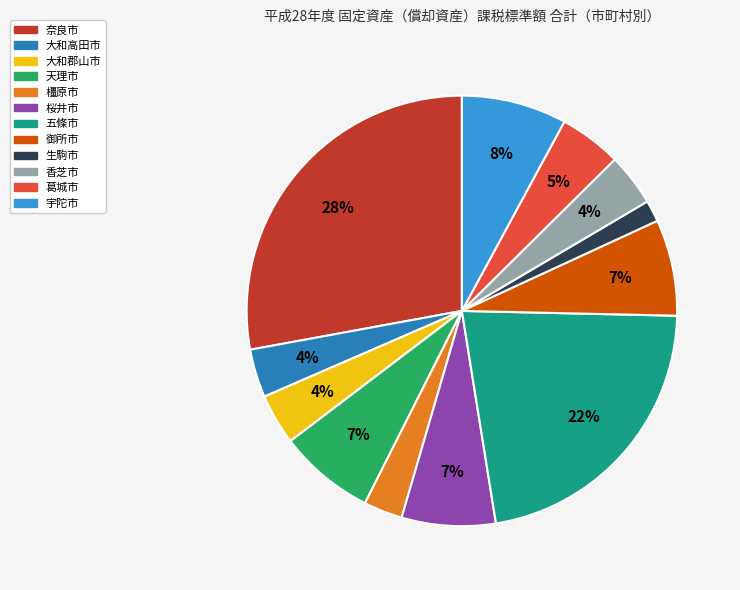

Is 生駒市 the majority of the pie?

No